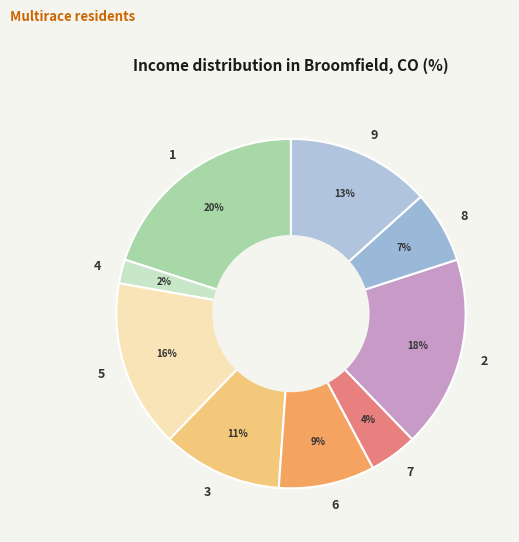

True or false: 4 accounts for 17% of the total.

False